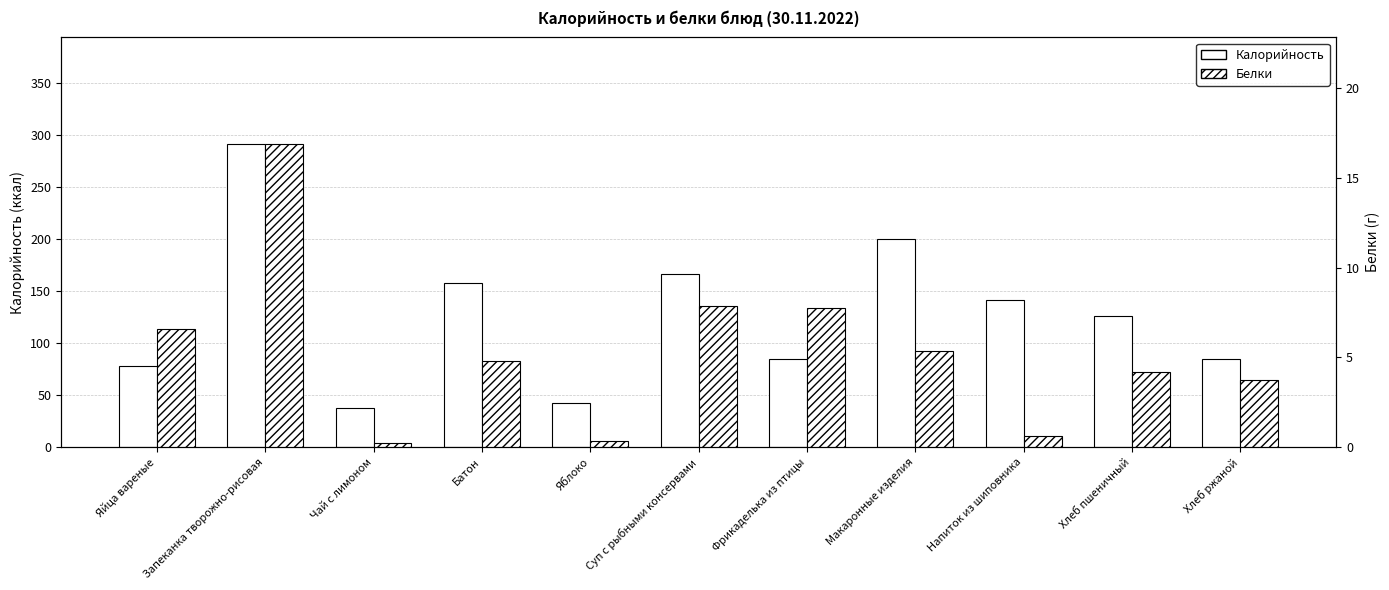

Which category has the lowest value in the Белки series?

Чай с лимоном